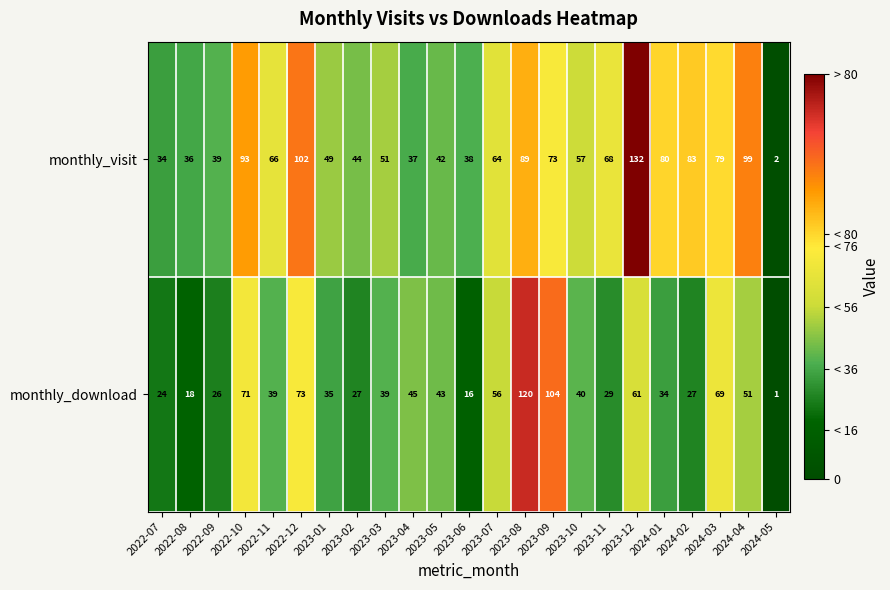

List the series in order of their overall mean, lowest first.

monthly_download, monthly_visit